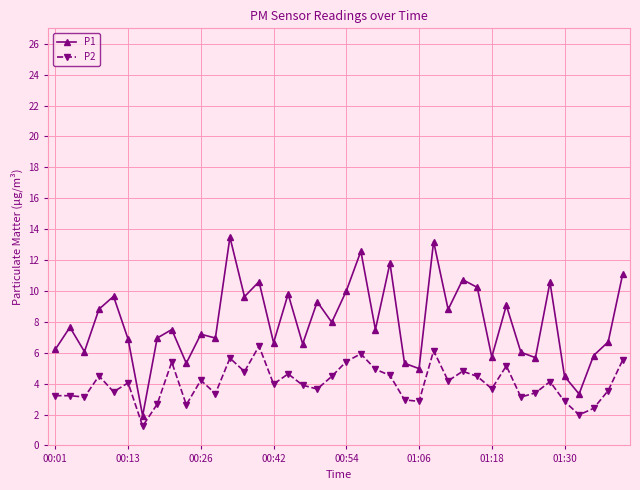

Which series has the largest range (max minus min)?

P1